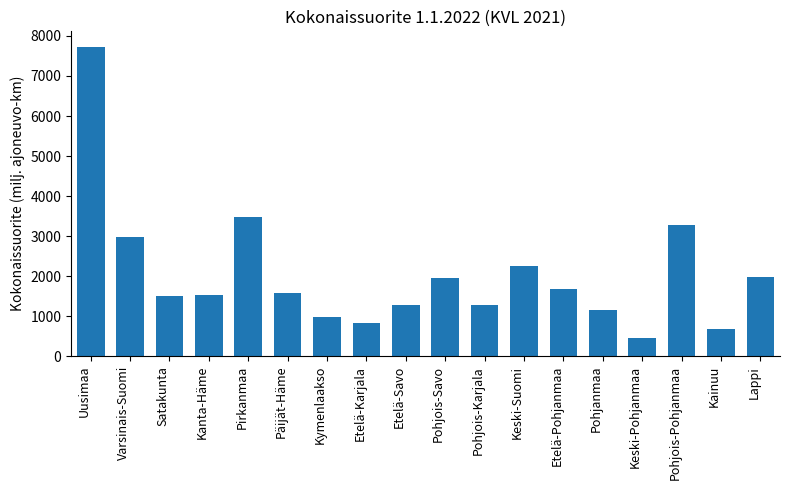

What value does the data have at Satakunta?

1509.8